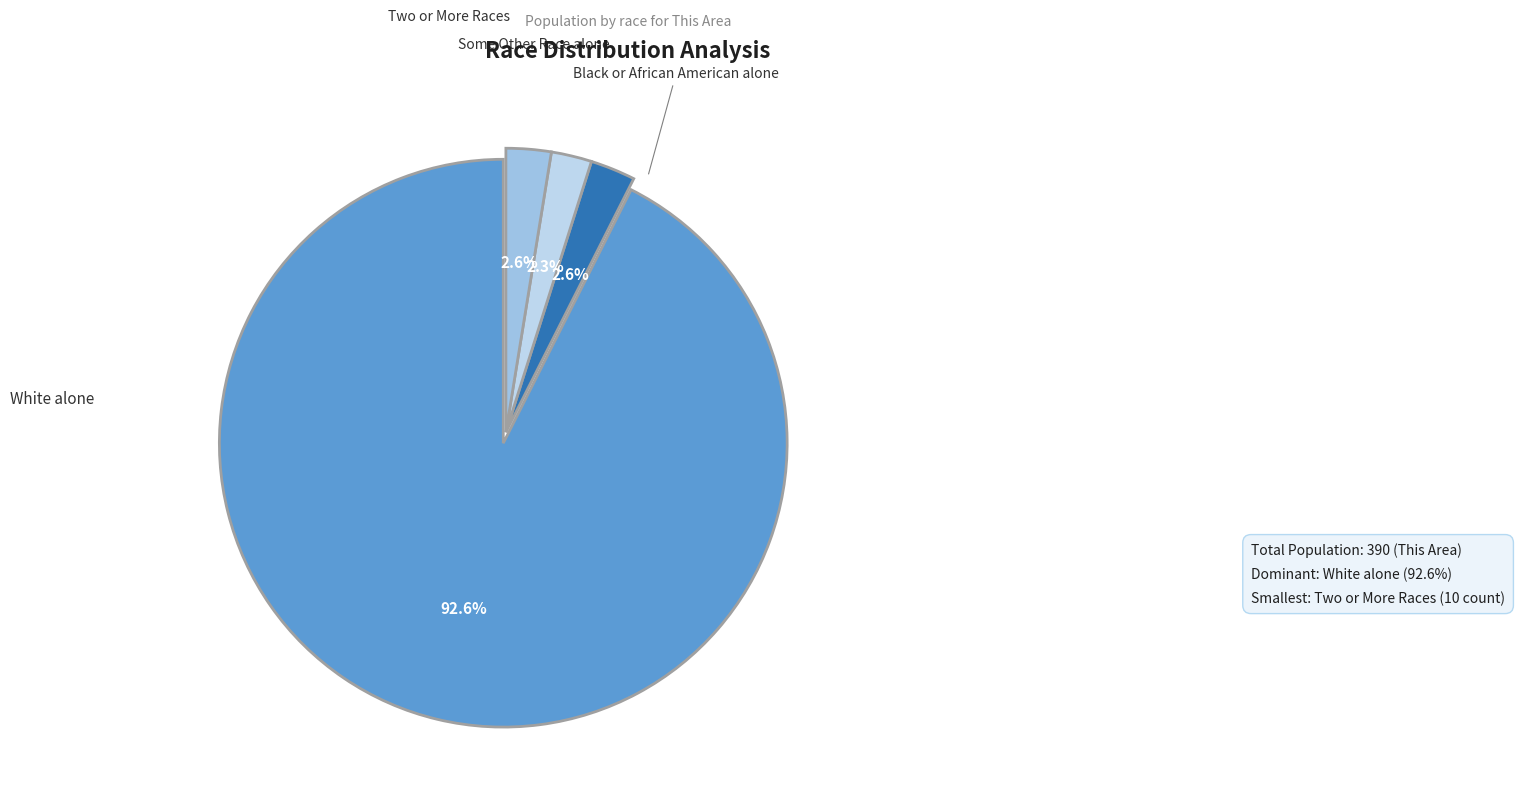

Count the number of slices in the pie.

4